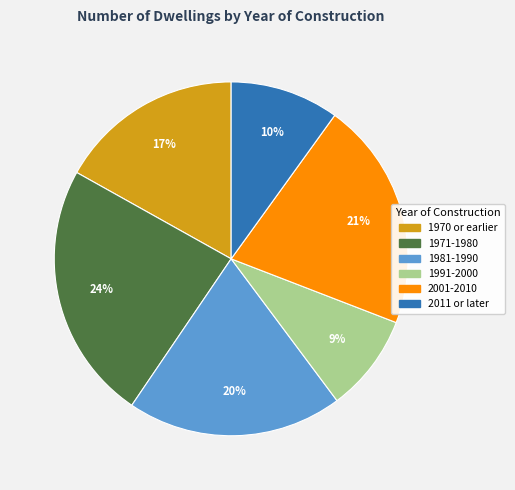

Count the number of slices in the pie.

6